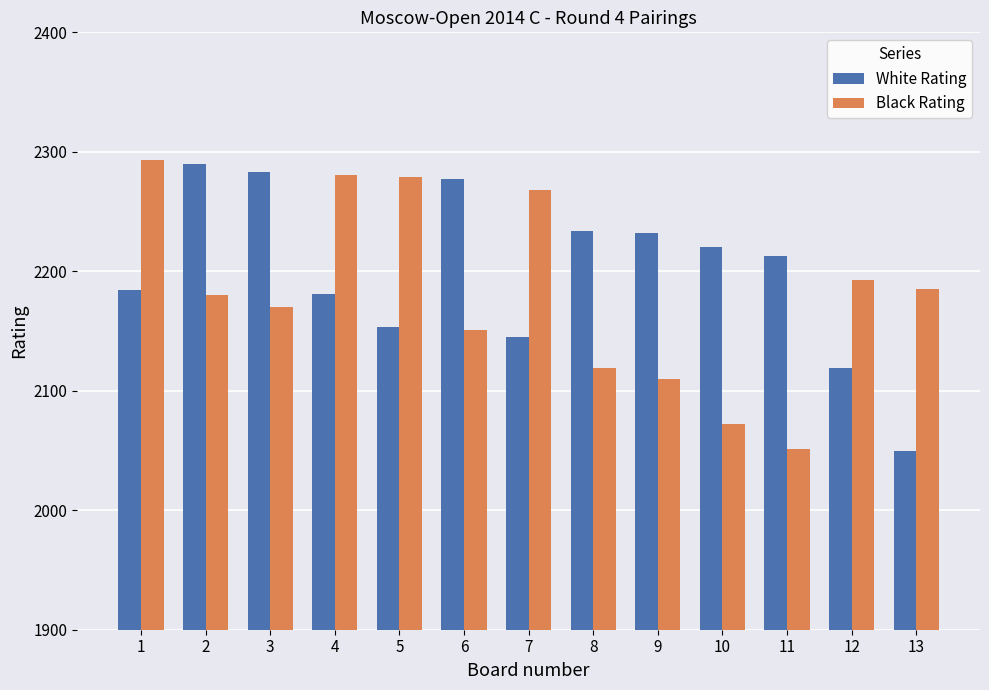

Reading left to right, transcribe all the data shown in this chart.

White Rating: 2184	2290	2283	2181	2153	2277	2145	2234	2232	2220	2213	2119	2050
Black Rating: 2293	2180	2170	2281	2279	2151	2268	2119	2110	2072	2051	2193	2185